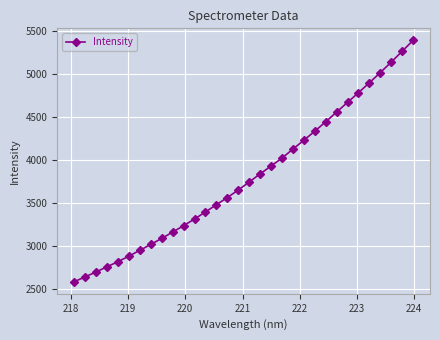

What is the minimum value shown in the chart?

2580.5